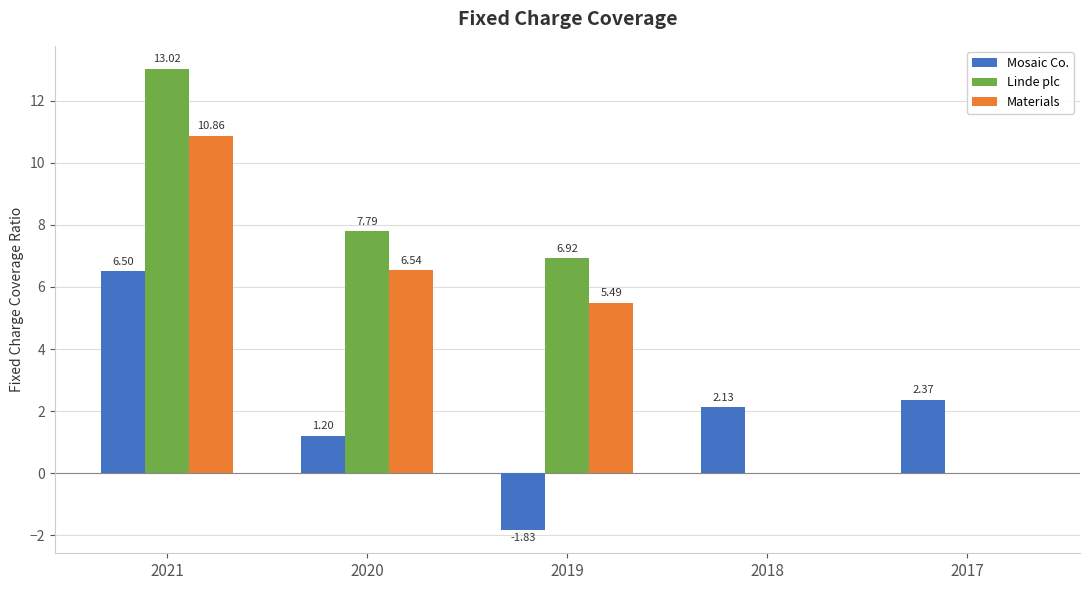

Are the bars horizontal?

No